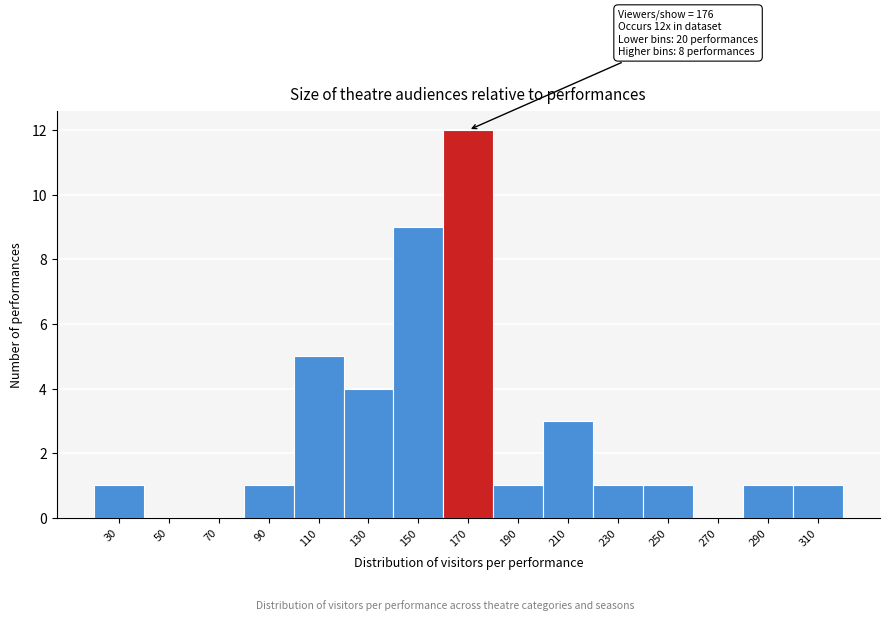

Reading right to left, what are all the values shown in this chart?

310=1	290=1	270=0	250=1	230=1	210=3	190=1	170=12	150=9	130=4	110=5	90=1	70=0	50=0	30=1